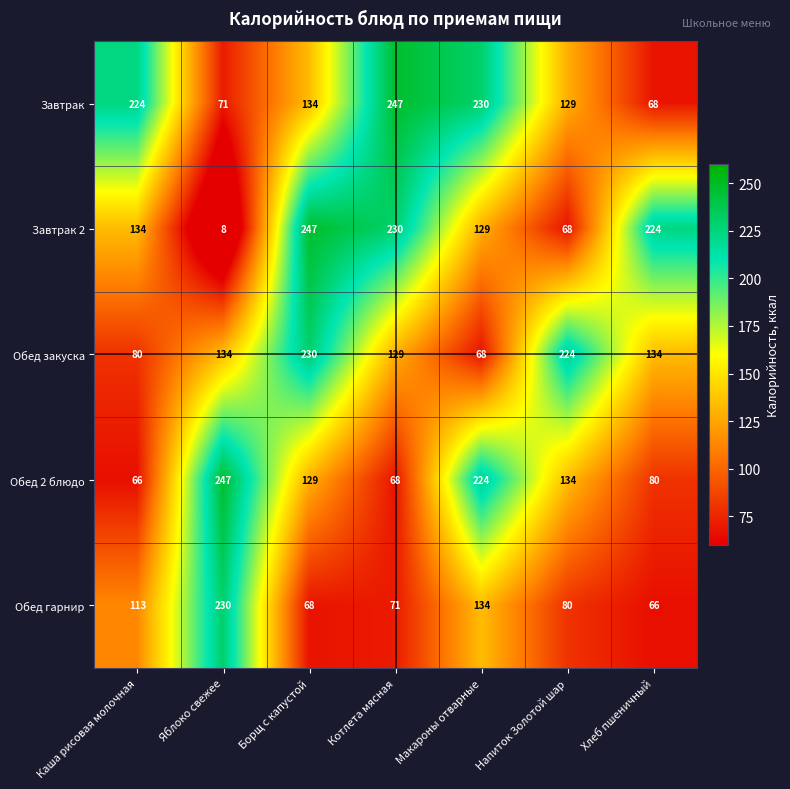

At how many categories does at least one series exceed 70?

7